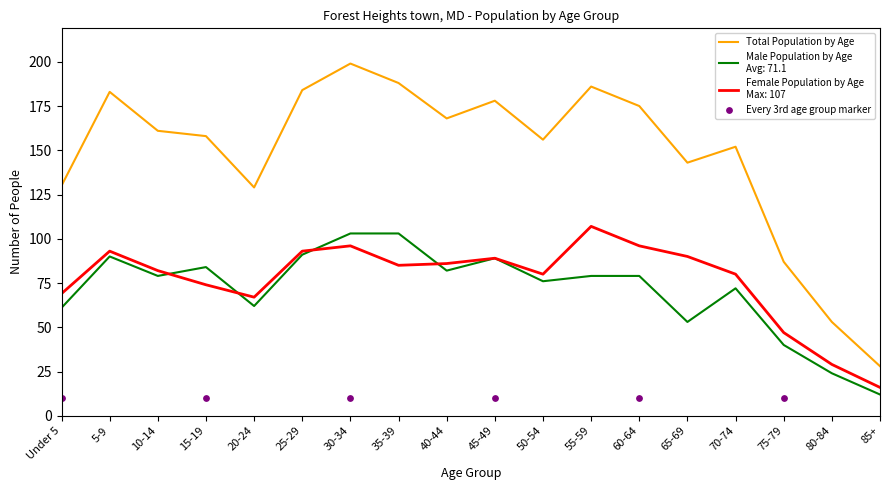

Between 30-34 and 85+, which is larger?

30-34